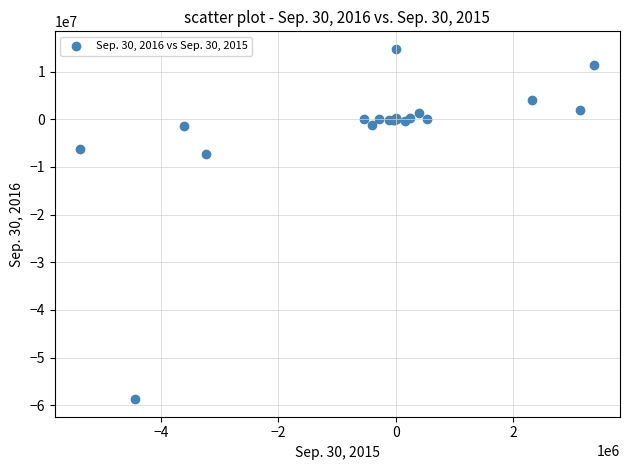

What Y value in the scatter plot is closest to -21979000?

-7341000